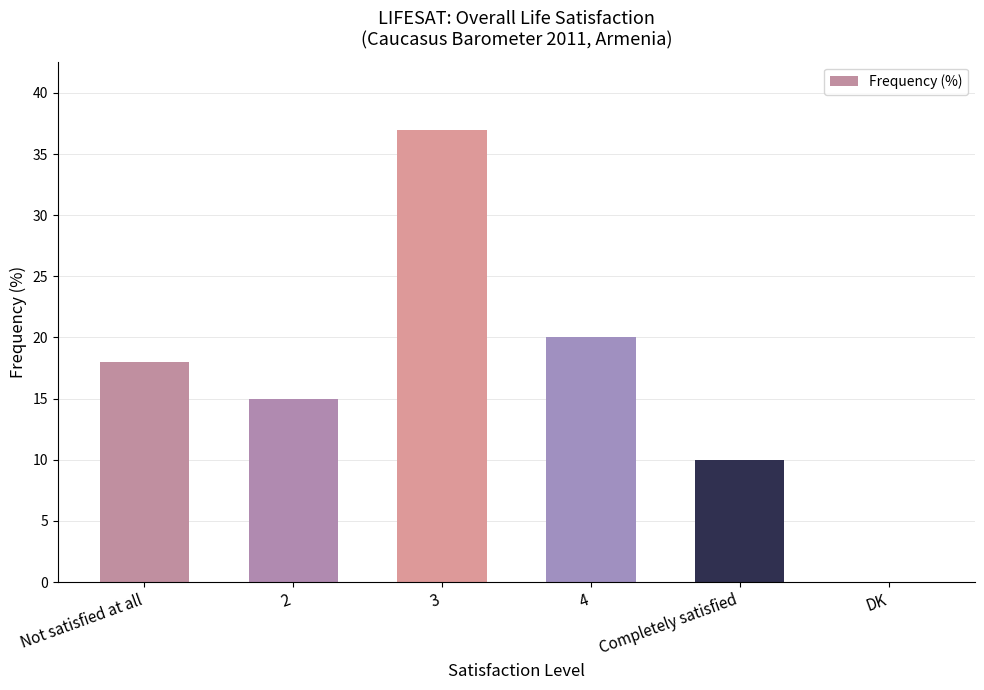

What is the sum of the values at Completely satisfied and 3?

47